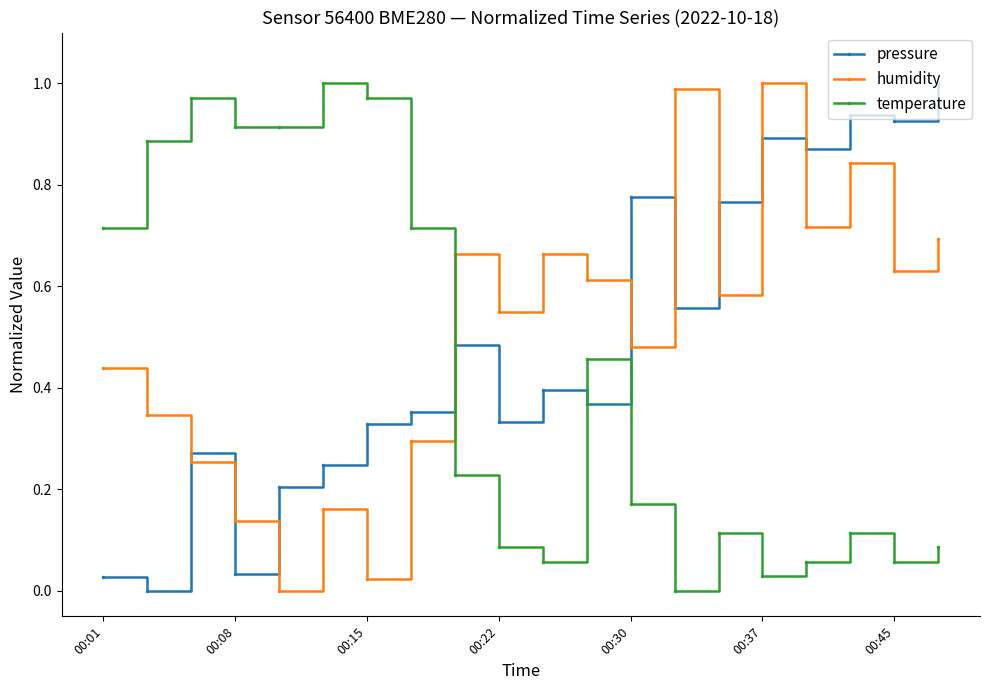

After their last crossing, which series has the higher values: humidity or temperature?

humidity